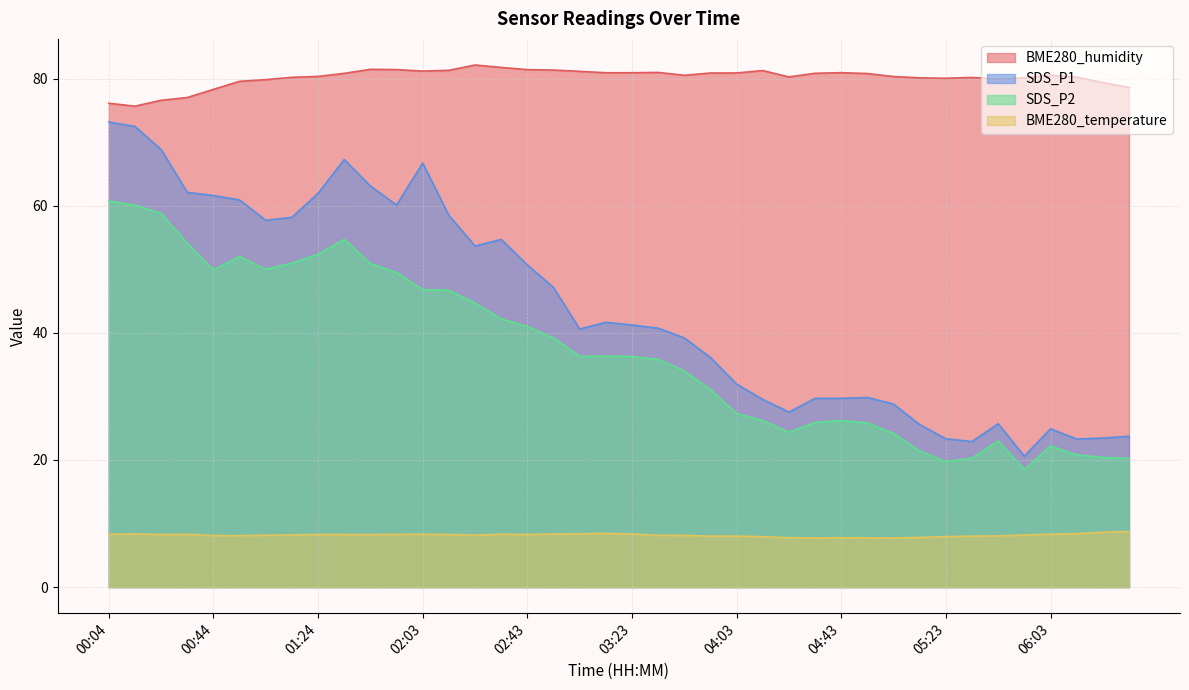

What is the label of the 38th point from the right?

00:24